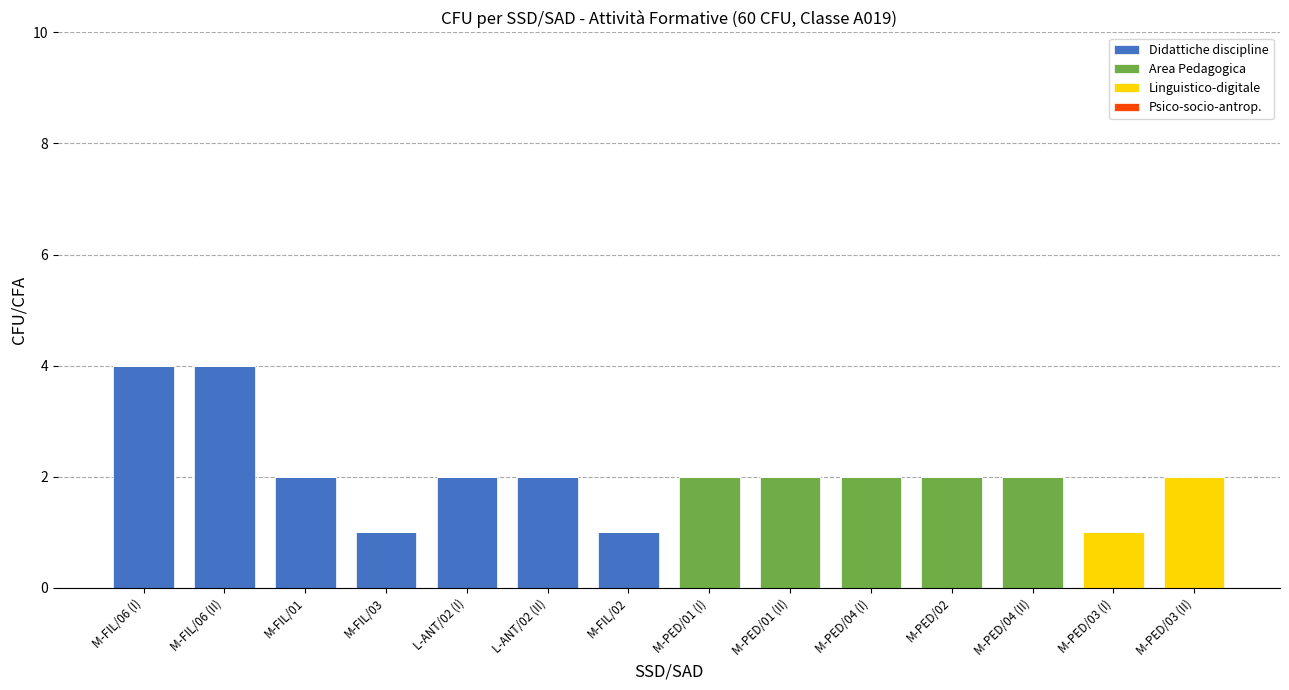

The value of Didattiche discipline at M-FIL/06 (I) is 4. True or false?

True